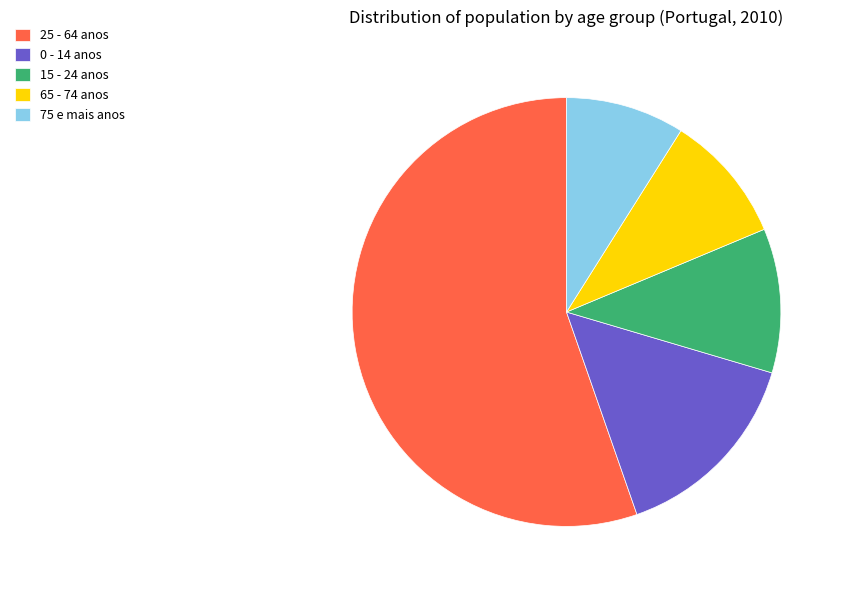

Which slice is the smallest?

75 e mais anos